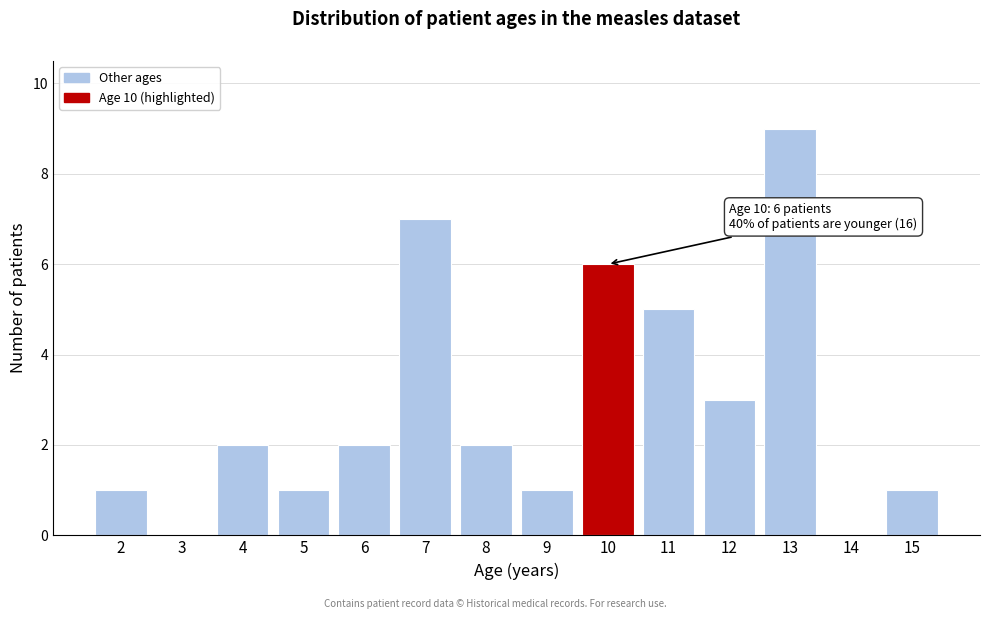

Reading left to right, extract all data points from this chart.

2=1	3=0	4=2	5=1	6=2	7=7	8=2	9=1	10=6	11=5	12=3	13=9	14=0	15=1